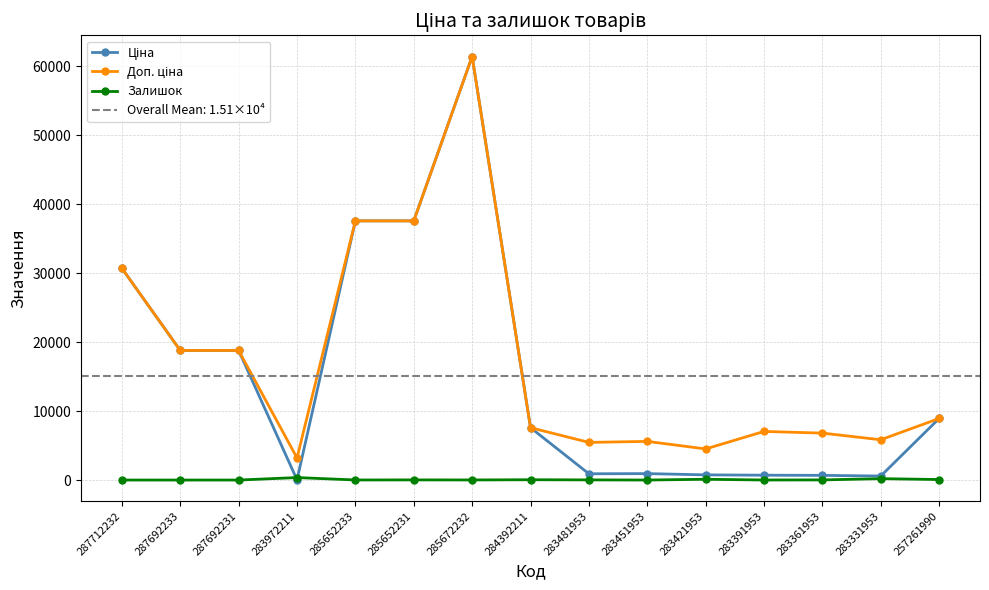

What is the spread (max minus min) of values at 283972211?

3172.9